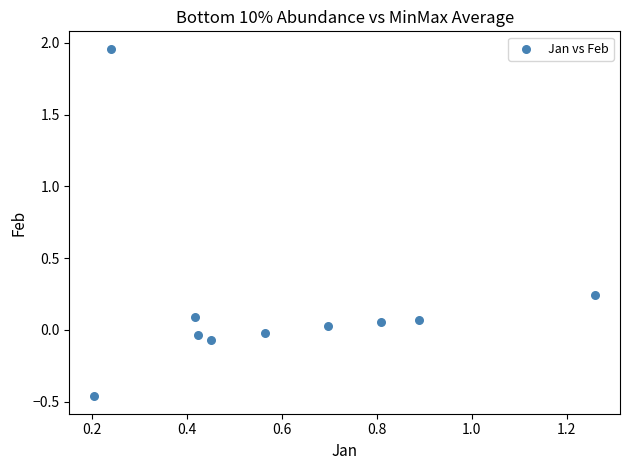

What is the average X value?

0.6